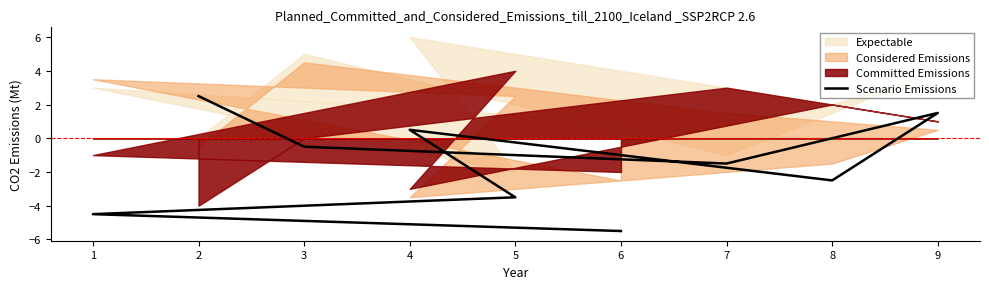

True or false: the data shows 1.0 at 9.

False